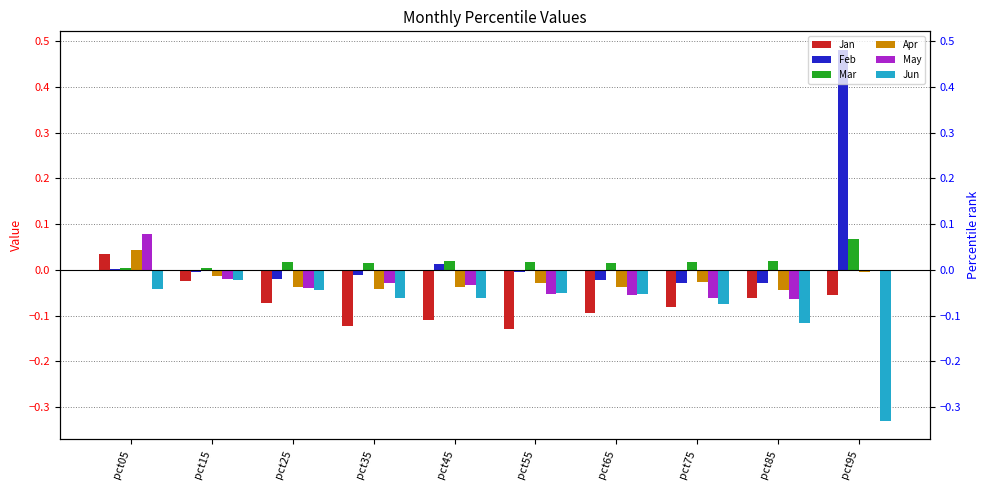

At which category is the sum across all series the highest?

pct95